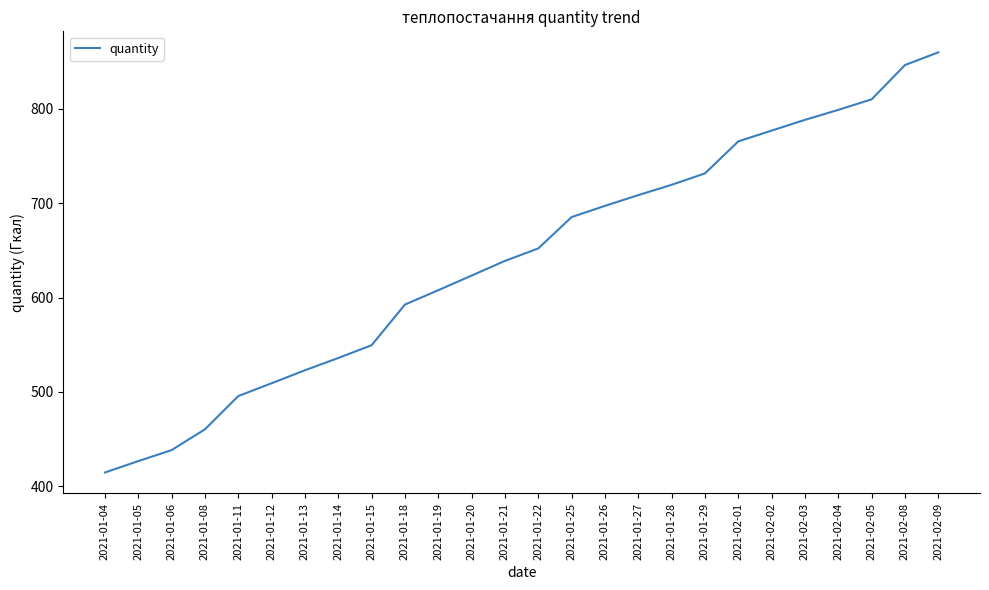

Reading left to right, what are all the values shown in this chart?

414.5	426.5	438.2	460.2	495.5	509.1	522.8	535.9	549.4	592.5	607.8	623.3	638.9	652.1	685.3	697.2	708.6	719.6	731.7	765.6	777.0	788.5	799.0	810.2	846.6	860.0